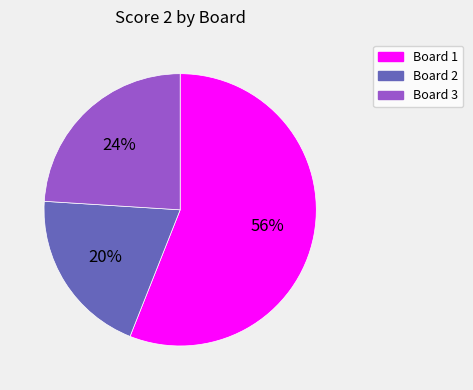

Combined, do Board 2 and Board 3 account for over 50%?

No